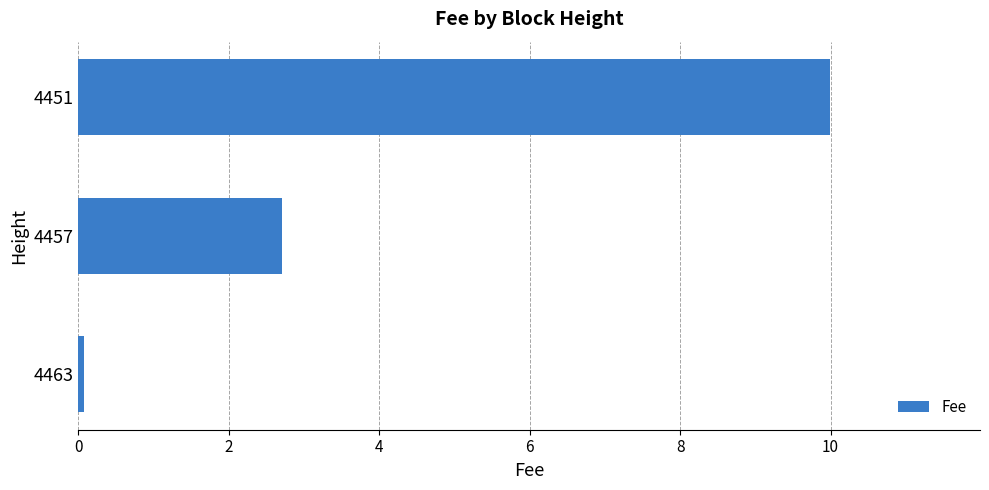

List the labels in order of value, smallest first.

4463, 4457, 4451